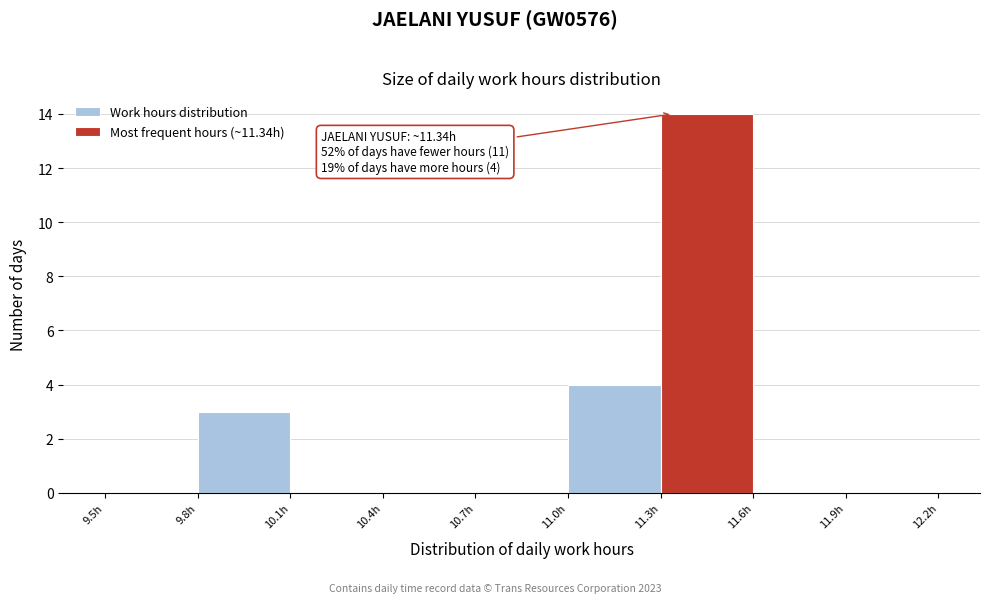

Which range on the x-axis has the tallest bar?

11.3 to 11.6